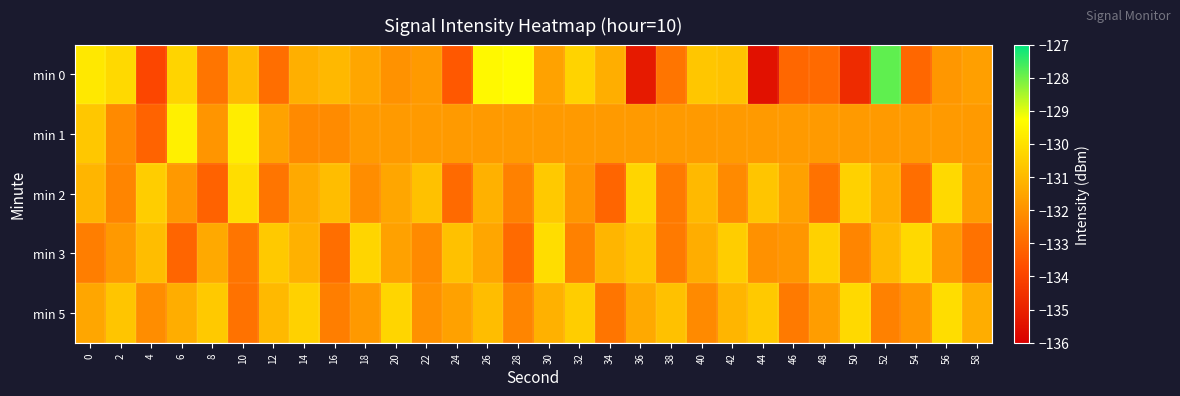

Reading left to right, transcribe all the data shown in this chart.

min 0: 0=-129.8	2=-130.2	4=-133.9	6=-130.3	8=-132.7	10=-130.9	12=-132.9	14=-131.3	16=-131.0	18=-131.5	20=-132.0	22=-131.8	24=-133.4	26=-129.4	28=-129.3	30=-131.6	32=-130.3	34=-131.3	36=-135.2	38=-132.7	40=-130.7	42=-130.8	44=-135.5	46=-133.1	48=-133.0	50=-134.7	52=-127.8	54=-133.1	56=-131.9	58=-131.7
min 1: 0=-130.6	2=-132.2	4=-133.2	6=-129.6	8=-131.9	10=-129.7	12=-131.6	14=-132.2	16=-132.2	18=-131.8	20=-131.8	22=-131.8	24=-131.8	26=-131.8	28=-131.8	30=-131.8	32=-131.8	34=-131.8	36=-131.8	38=-131.8	40=-131.8	42=-131.8	44=-131.8	46=-131.8	48=-131.8	50=-131.8	52=-131.8	54=-131.8	56=-131.8	58=-131.8
min 2: 0=-131.1	2=-132.3	4=-130.5	6=-131.8	8=-133.2	10=-130.1	12=-132.7	14=-131.4	16=-130.9	18=-132.1	20=-131.5	22=-130.8	24=-133.0	26=-131.2	28=-132.4	30=-130.6	32=-131.9	34=-133.1	36=-130.3	38=-132.6	40=-131.0	42=-132.2	44=-130.7	46=-131.6	48=-132.8	50=-130.4	52=-131.3	54=-132.9	56=-130.2	58=-131.7
min 3: 0=-132.5	2=-131.8	4=-130.9	6=-133.1	8=-131.4	10=-132.7	12=-130.6	14=-131.2	16=-132.9	18=-130.3	20=-131.6	22=-132.2	24=-130.8	26=-131.5	28=-133.0	30=-130.1	32=-132.4	34=-131.1	36=-130.7	38=-132.6	40=-131.3	42=-130.5	44=-132.0	46=-131.9	48=-130.4	50=-132.3	52=-131.0	54=-130.2	56=-131.8	58=-132.8
min 5: 0=-131.5	2=-130.7	4=-132.1	6=-131.3	8=-130.6	10=-132.8	12=-131.0	14=-130.4	16=-132.5	18=-131.8	20=-130.3	22=-132.0	24=-131.6	26=-130.9	28=-132.3	30=-131.2	32=-130.5	34=-132.7	36=-131.4	38=-130.8	40=-132.2	42=-131.1	44=-130.6	46=-132.6	48=-131.7	50=-130.2	52=-132.4	54=-131.9	56=-130.1	58=-131.3